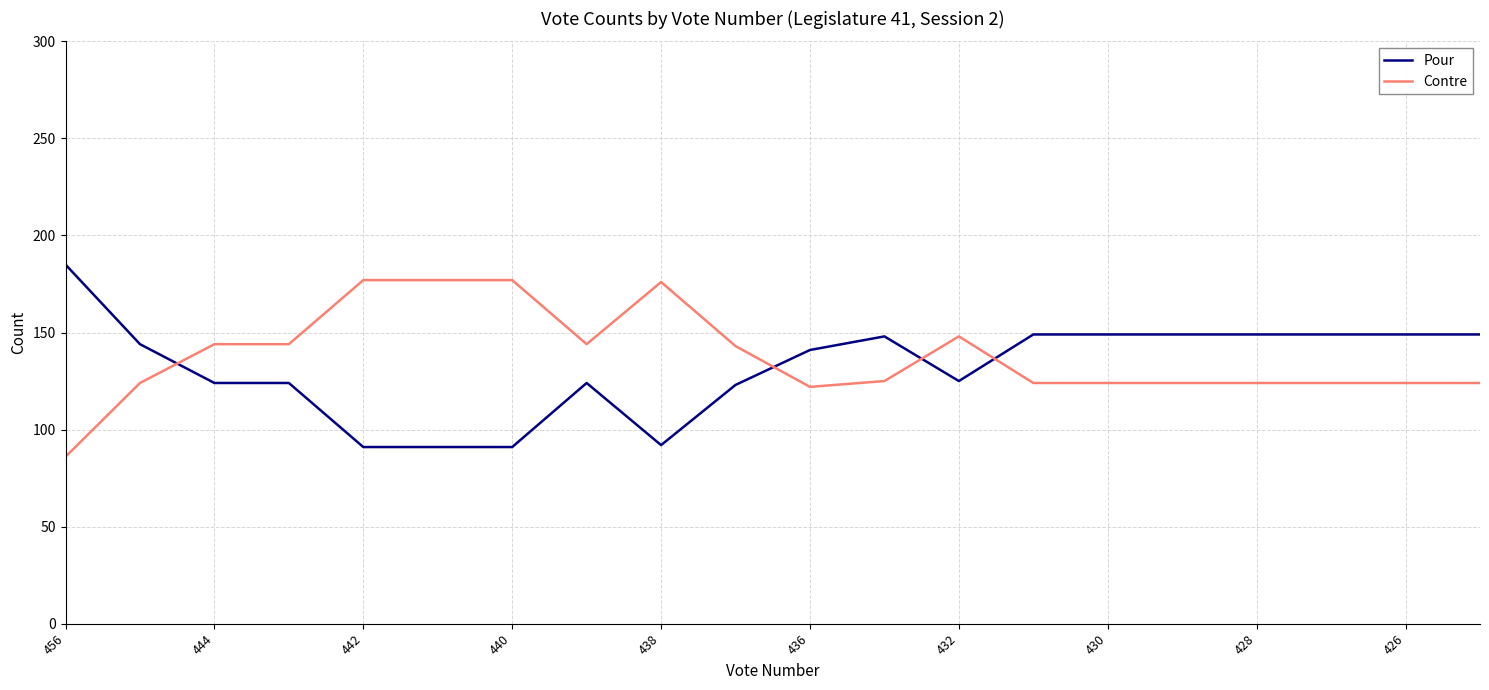

Which series has the largest total across all categories?

Contre